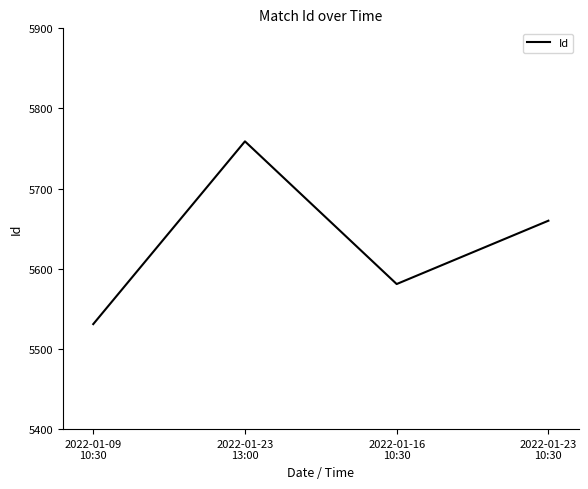

Which has a higher value, 2022-01-23
10:30 or 2022-01-09
10:30?

2022-01-23
10:30